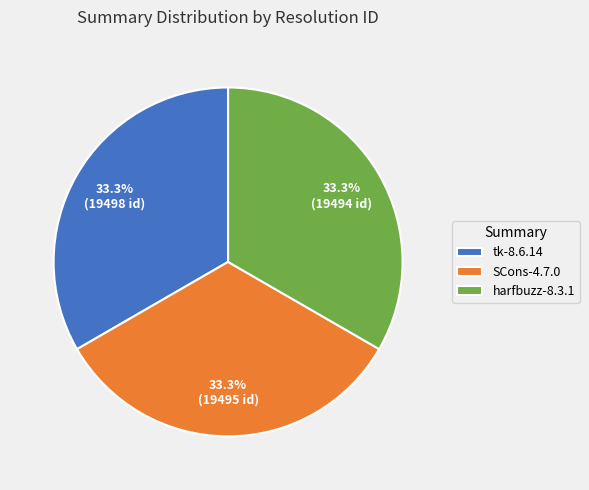

Count the number of slices in the pie.

3